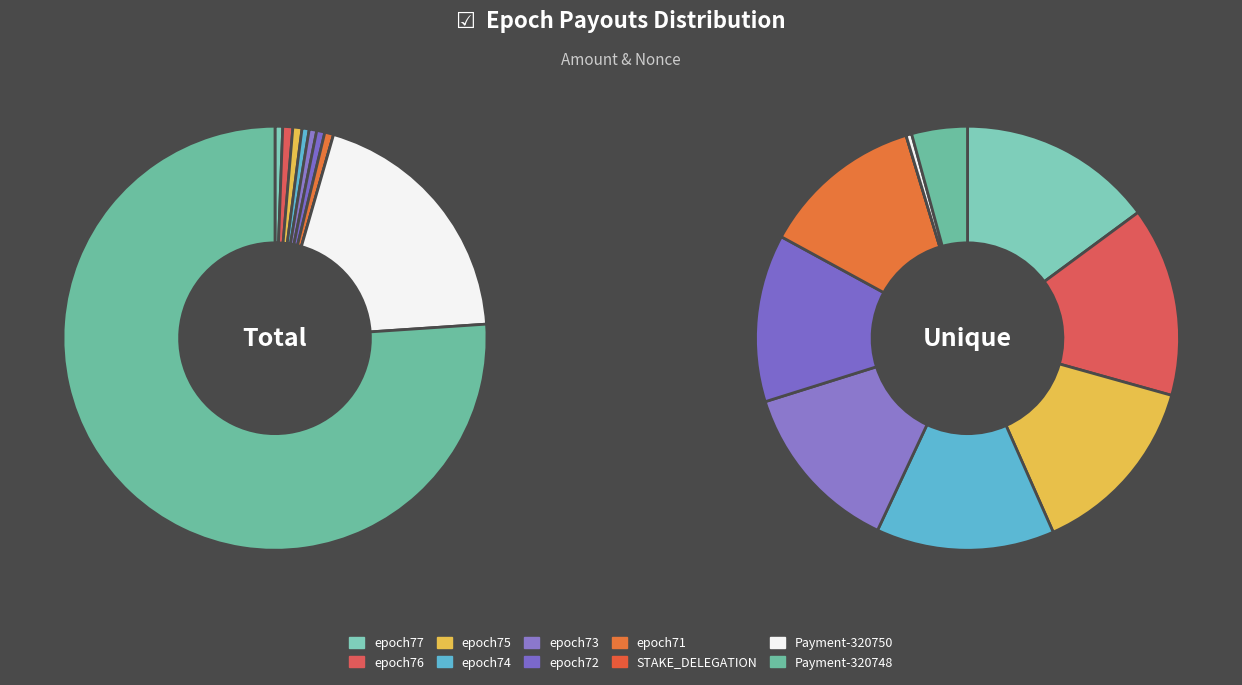

To the nearest percent, what is the difference between the largest and smallest slice percentages?

76%